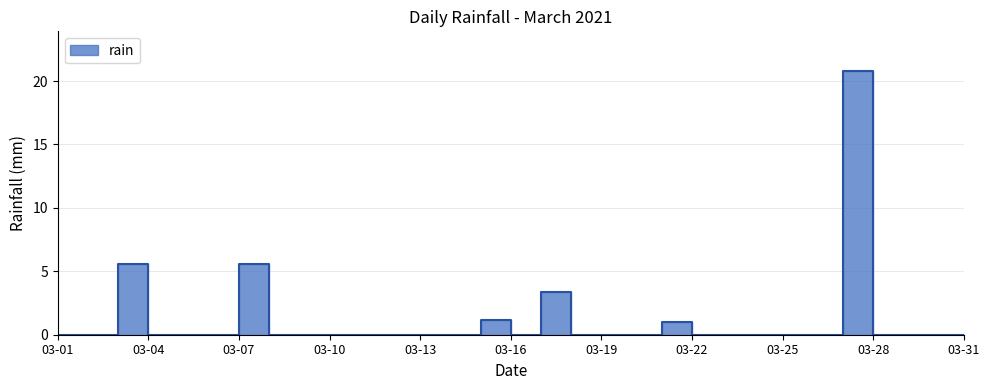

At which category does the data reach its first local peak?

2021-03-03